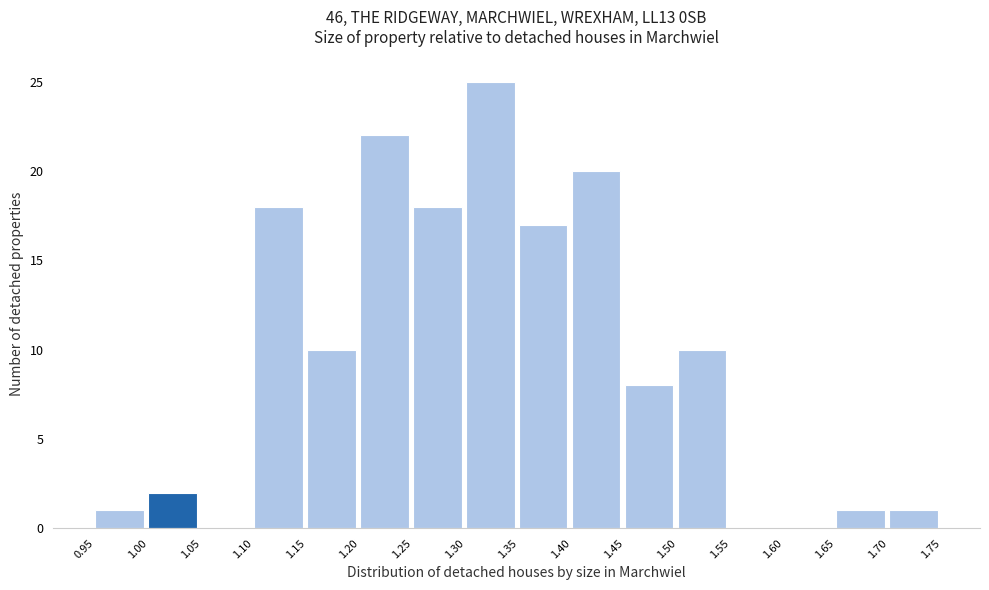

Reading left to right, transcribe this chart: for each bar, give the range it covers on the x-axis and its height. The values are not printed on the chart, so give them approximately, as read against the axis.

0.95 to 1.00: 1
1.00 to 1.05: 2
1.05 to 1.10: 0
1.10 to 1.15: 18
1.15 to 1.20: 10
1.20 to 1.25: 22
1.25 to 1.30: 18
1.30 to 1.35: 25
1.35 to 1.40: 17
1.40 to 1.45: 20
1.45 to 1.50: 8
1.50 to 1.55: 10
1.55 to 1.60: 0
1.60 to 1.65: 0
1.65 to 1.70: 1
1.70 to 1.75: 1